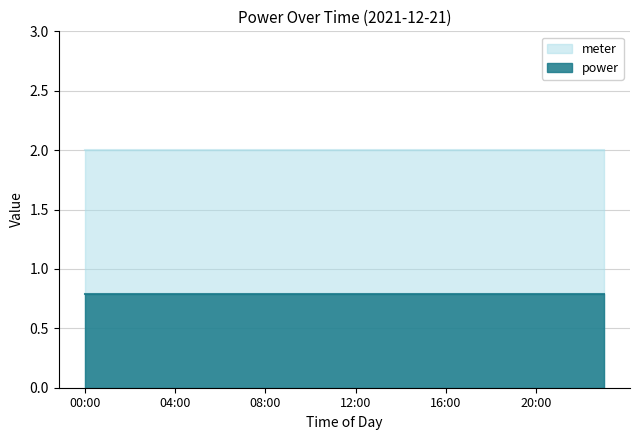

What is the label of the 18th point from the right?

06:00